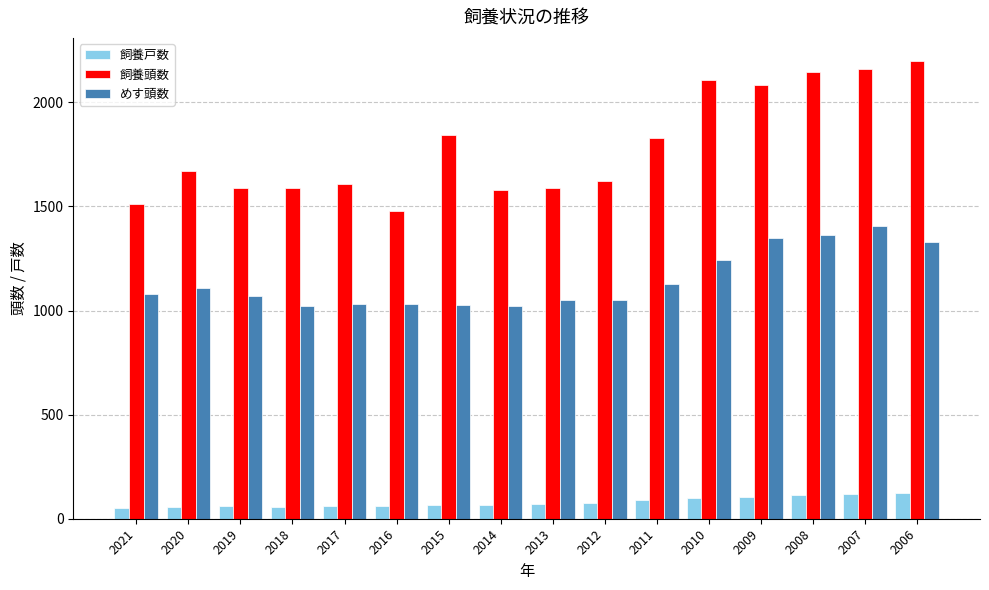

Which series has the largest total across all categories?

飼養頭数